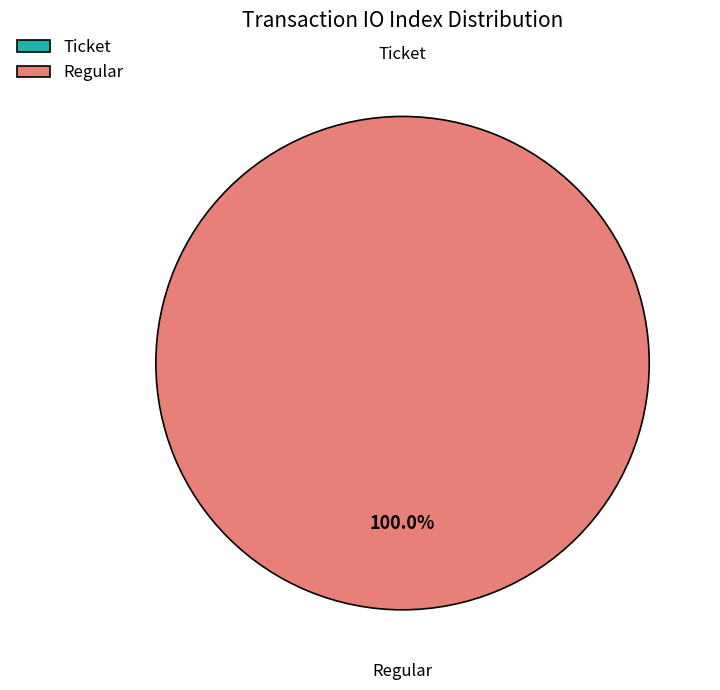

The Ticket (io_index=0) slice represents 0% of the pie. True or false?

True